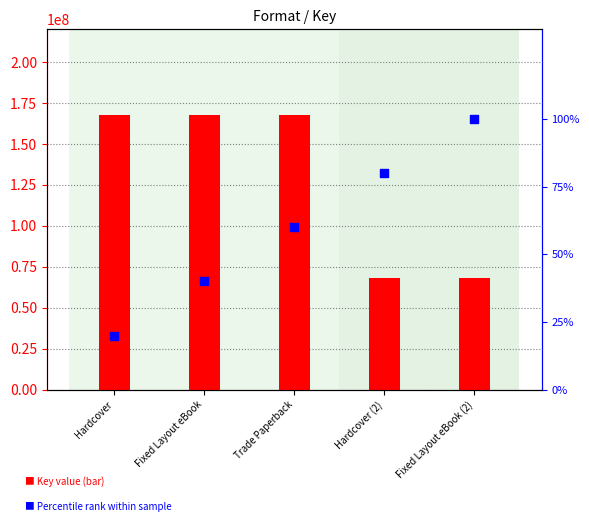

Which series has the largest total across all categories?

Key